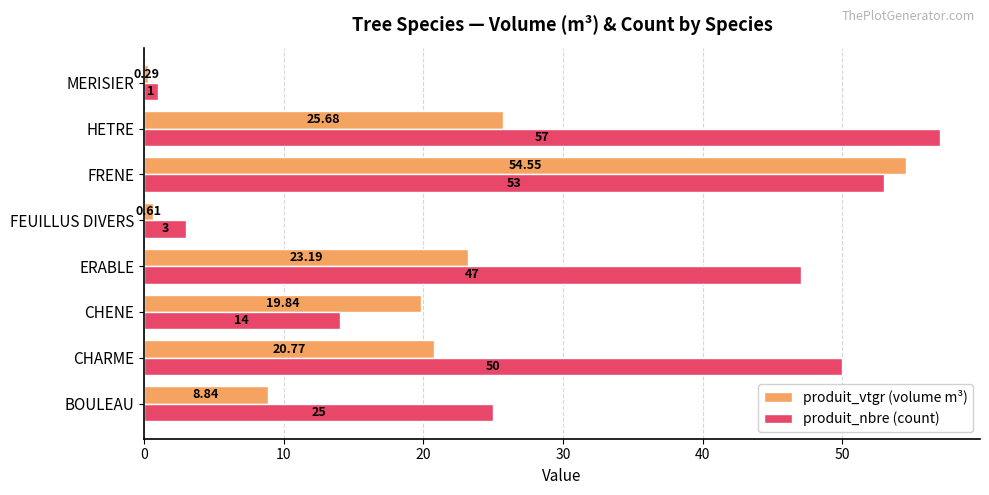

Which series has the largest total across all categories?

produit_nbre (count)